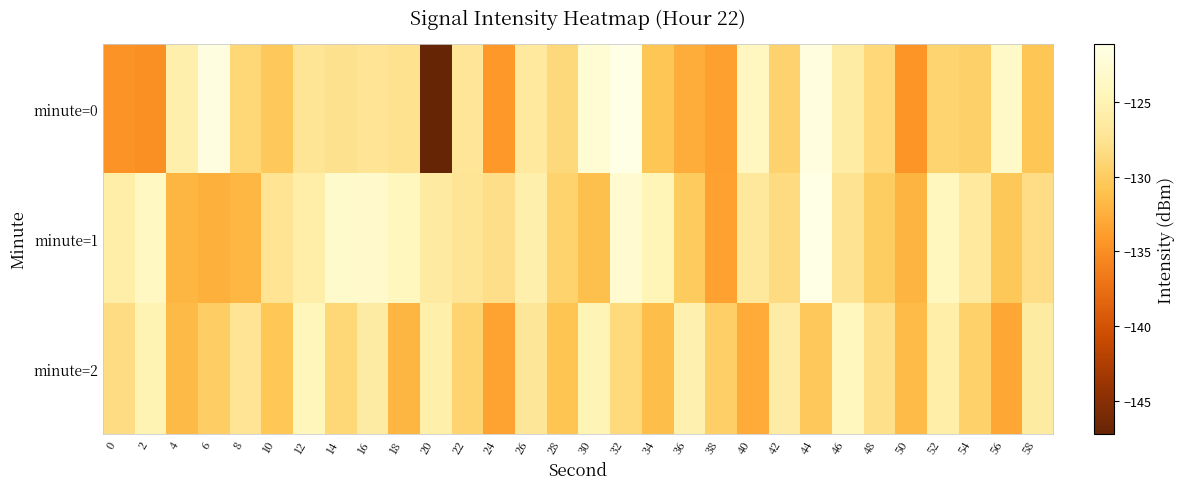

What is the total value across all series at 28?

-389.0